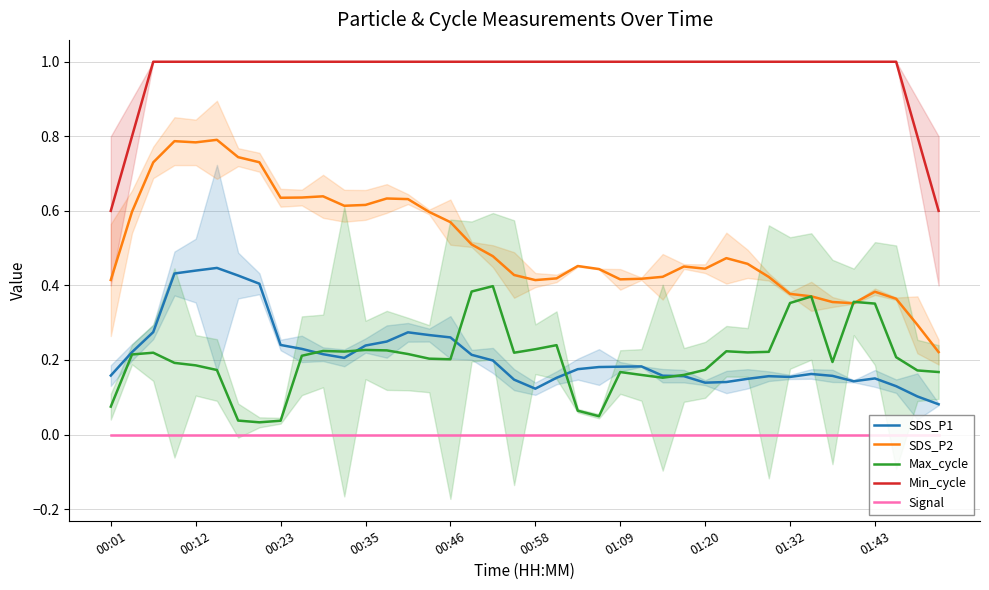

True or false: Signal and Min_cycle intersect in this chart.

False